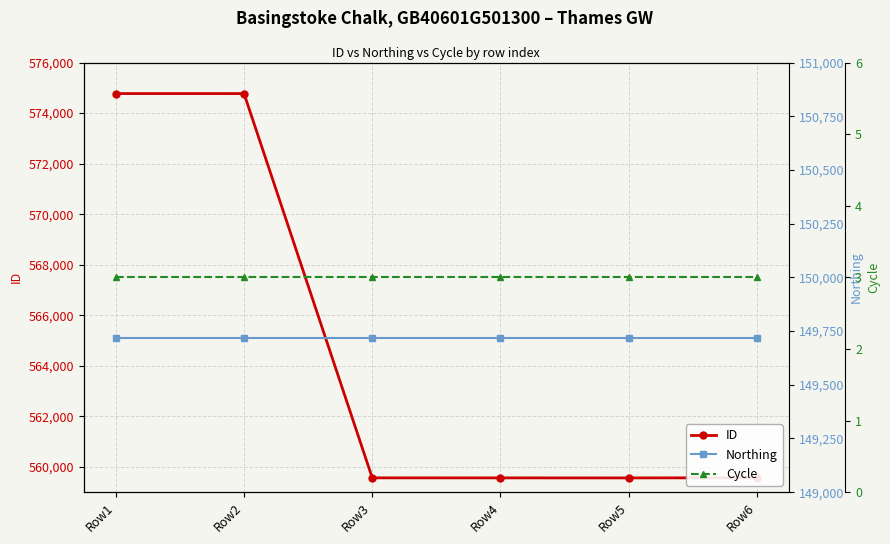

Which has a higher value, Row2 or Row6?

Row2